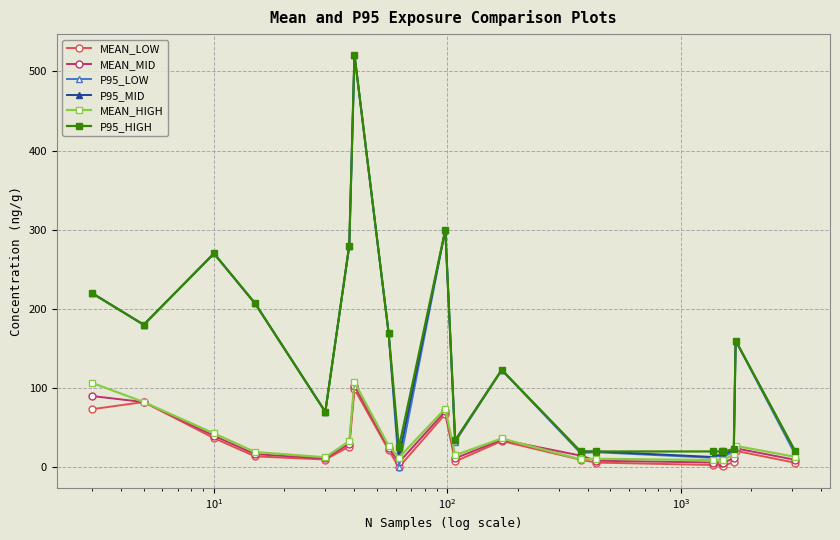

What is the value of the MEAN_HIGH point at the 4th from the left?

19.3